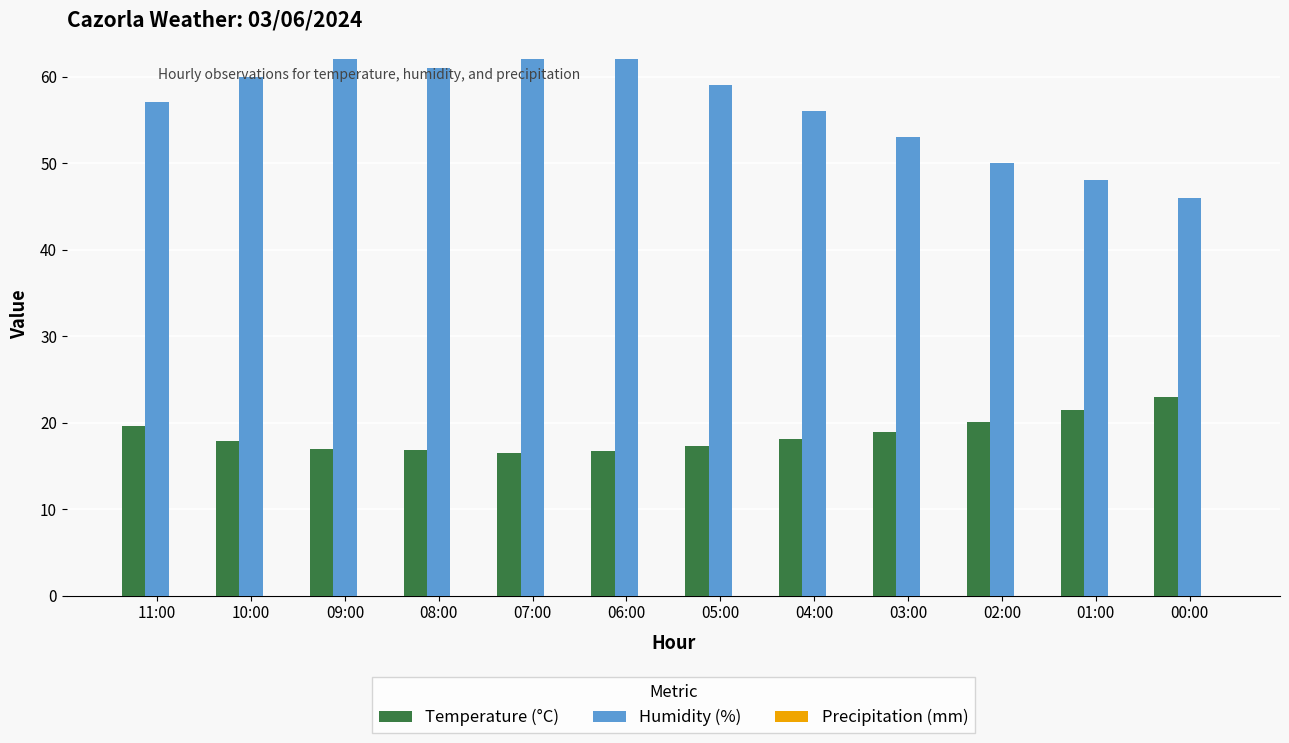

What is the difference between the second highest and second lowest values in the Humidity (%) series?

14.0